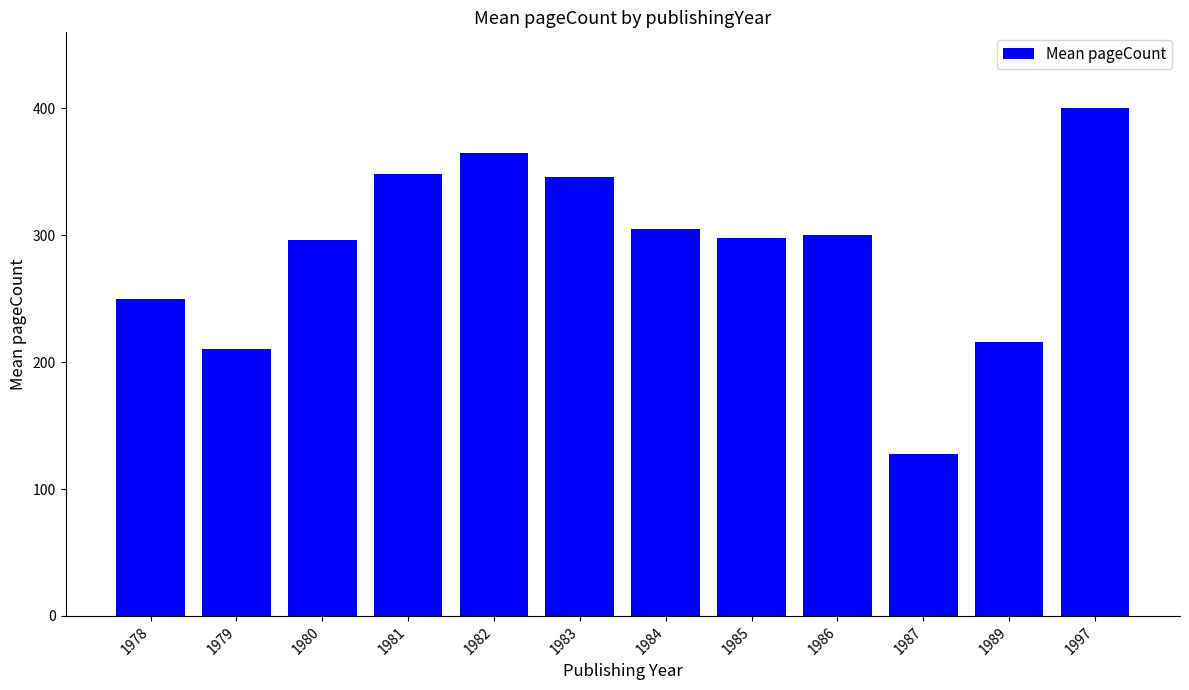

What is the difference between the values at 1980 and 1981?

51.3